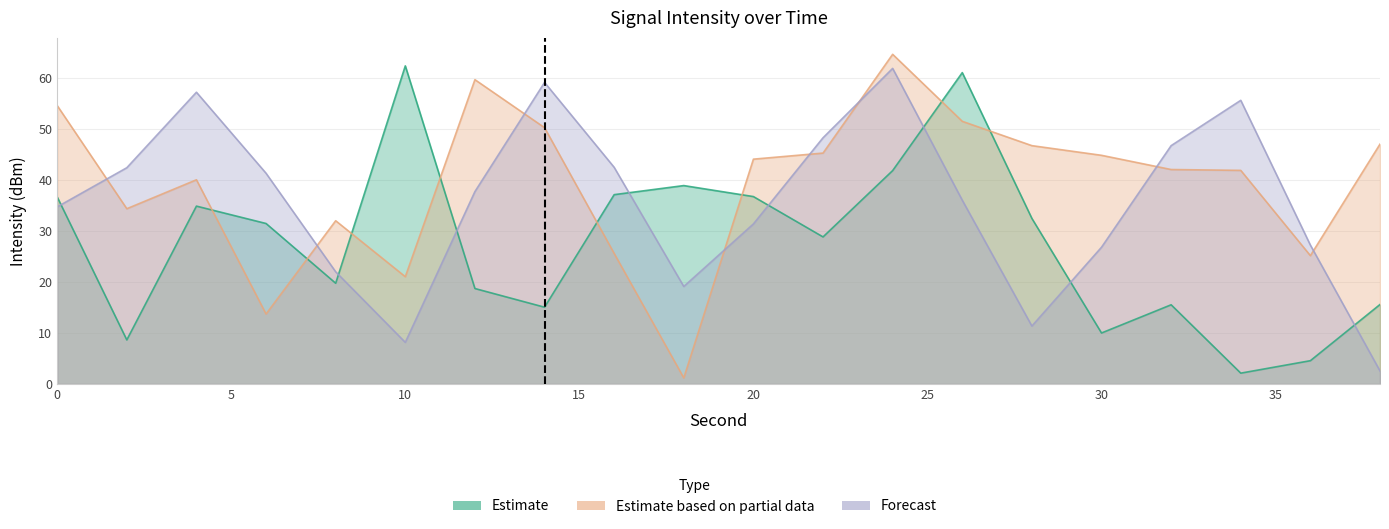

At which label does Estimate based on partial data reach its minimum?

18